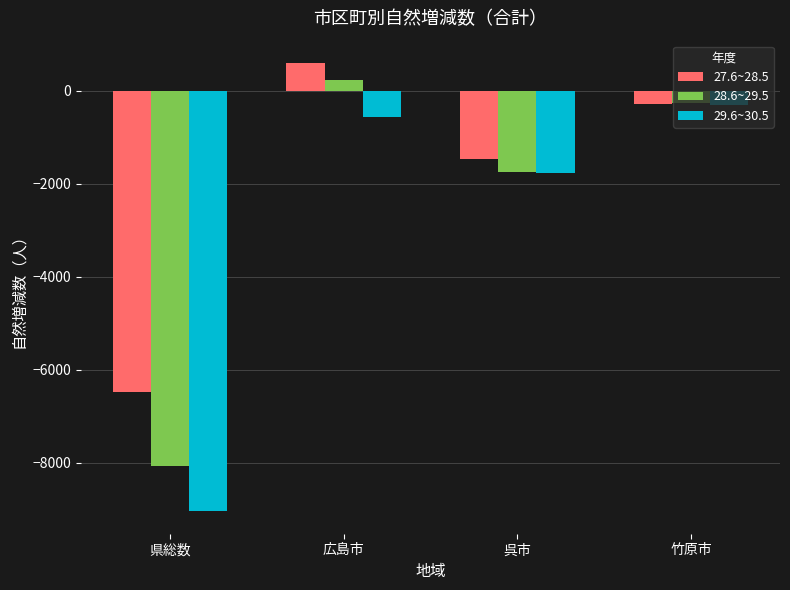

Reading left to right, what are all the values shown in this chart?

27.6~28.5: -6471	593	-1466	-279
28.6~29.5: -8068	222	-1756	-274
29.6~30.5: -9046	-565	-1778	-300